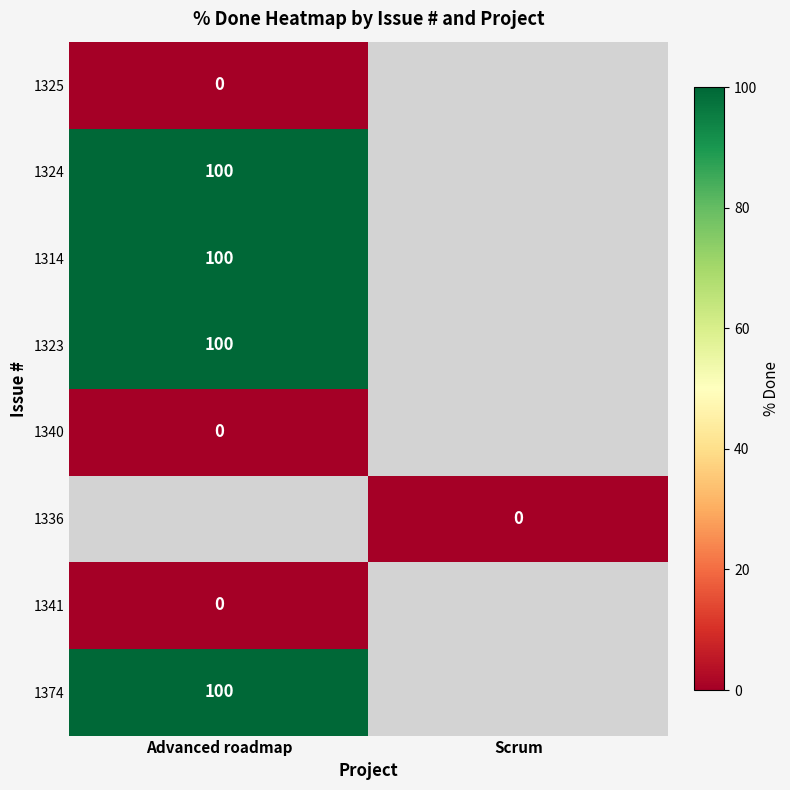

Count the number of categories in the chart.

2